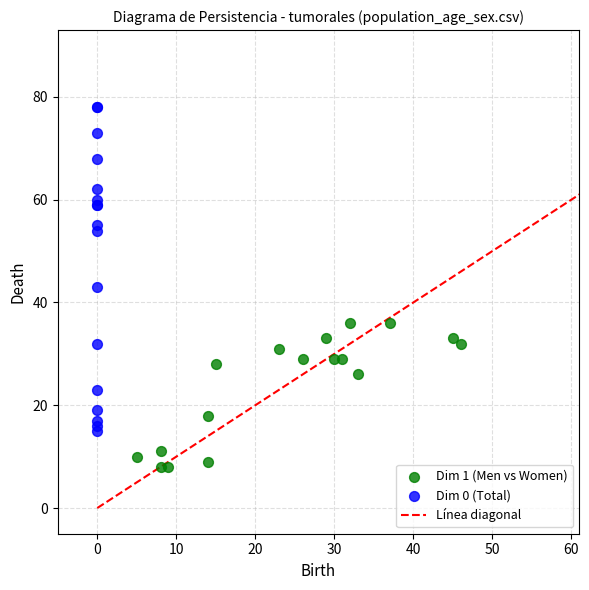

Which series reaches the maximum Y coordinate?

Dim 0 (Total)